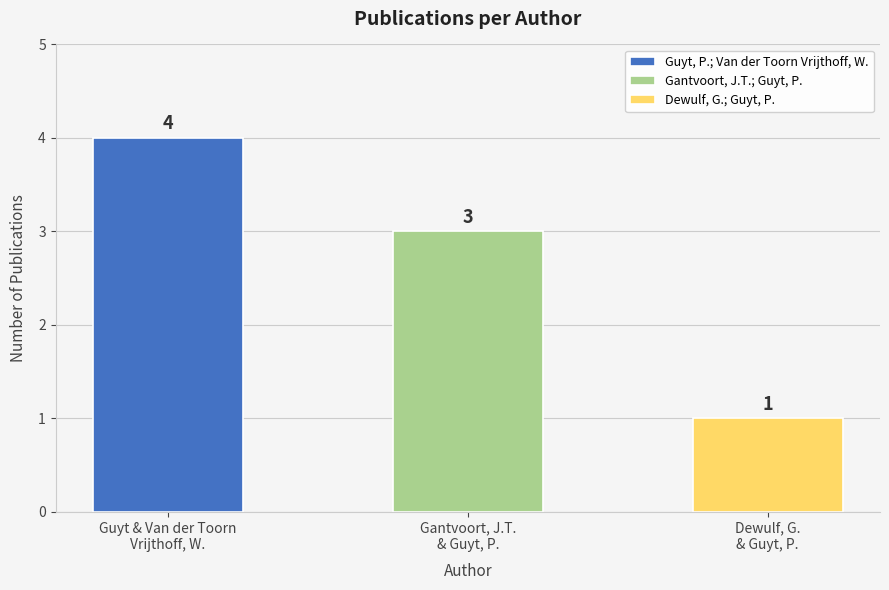

Rank the categories by value from lowest to highest.

Dewulf, G.
& Guyt, P., Gantvoort, J.T.
& Guyt, P., Guyt & Van der Toorn
Vrijthoff, W.